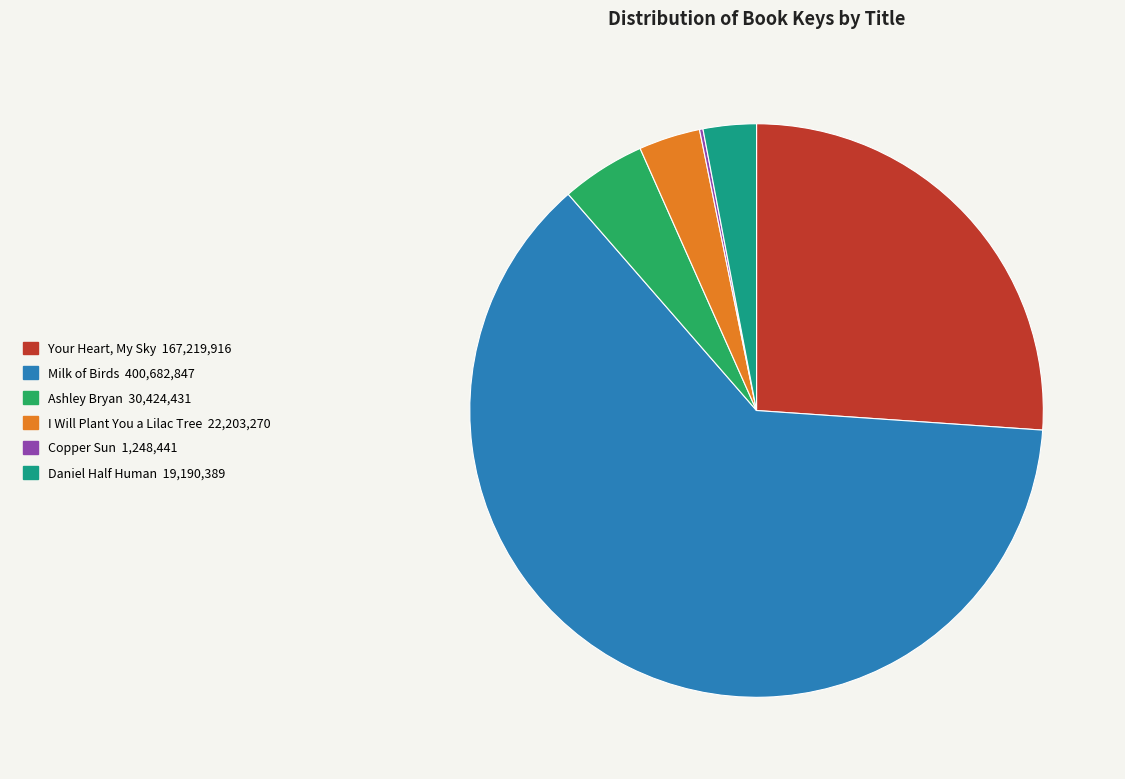

Is there a majority slice in this chart?

Yes